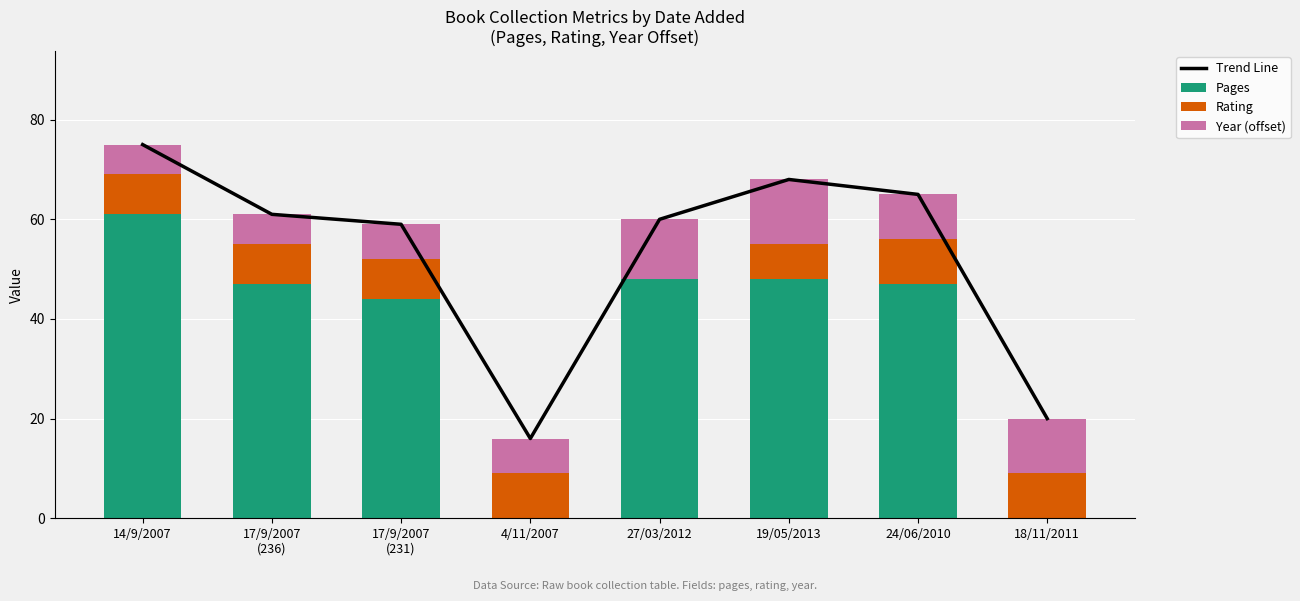

At how many categories does at least one series exceed 32?

6